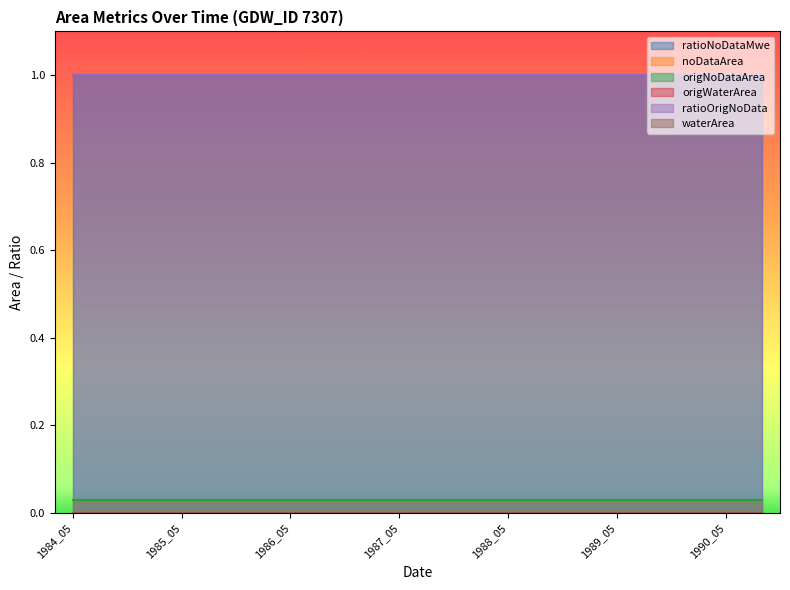

What are all the series names shown in the legend?

ratioNoDataMwe, noDataArea, origNoDataArea, origWaterArea, ratioOrigNoData, waterArea